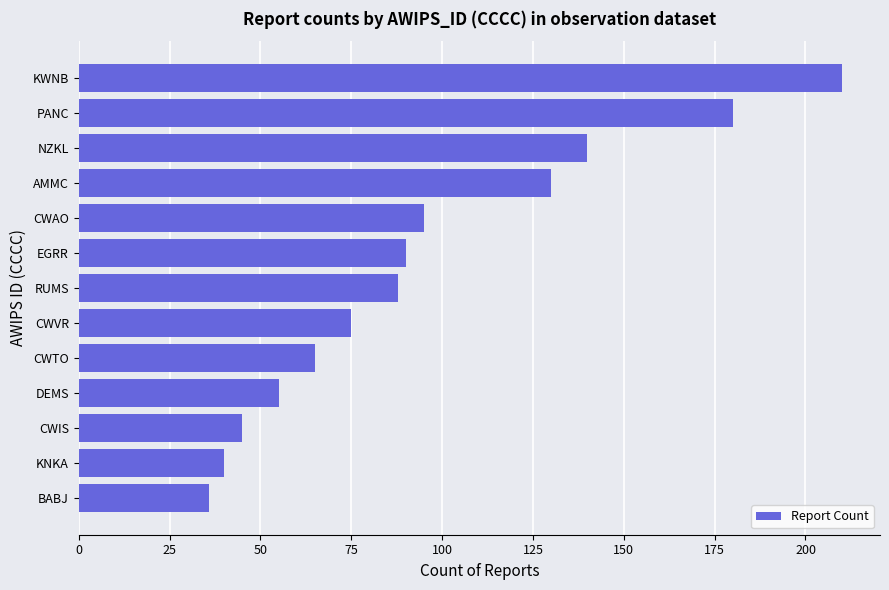

Rank the categories by value from lowest to highest.

BABJ, KNKA, CWIS, DEMS, CWTO, CWVR, RUMS, EGRR, CWAO, AMMC, NZKL, PANC, KWNB